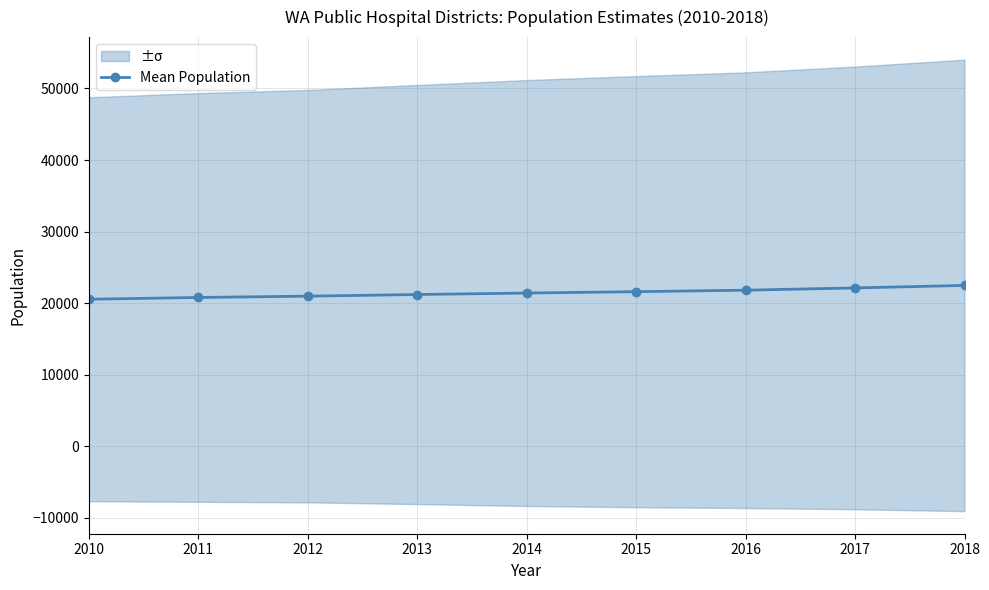

Between 2010 and 2012, which is larger?

2012